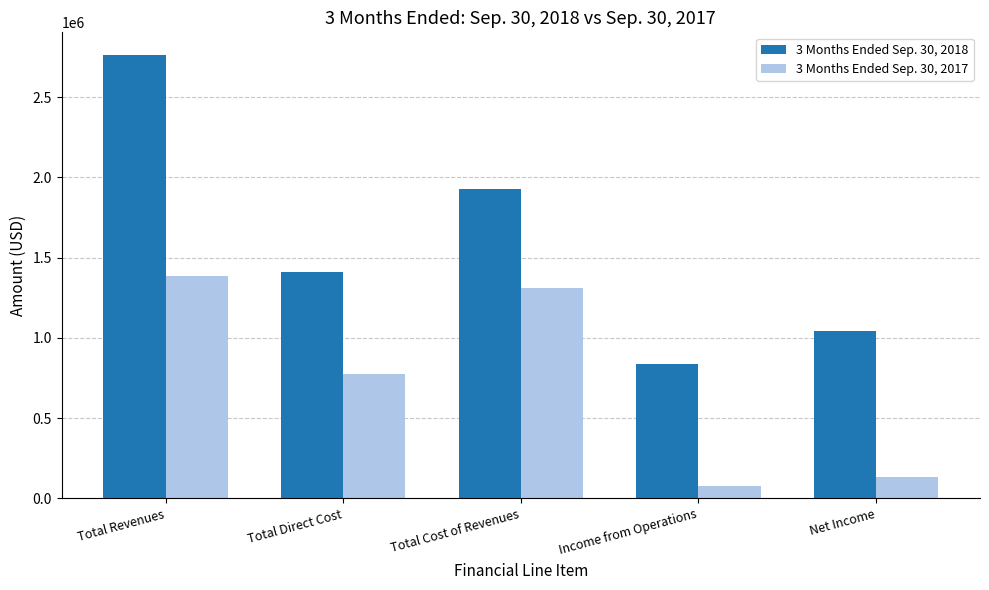

Is it true that 3 Months Ended Sep. 30, 2017 equals 1386988 at Total Revenues?

True